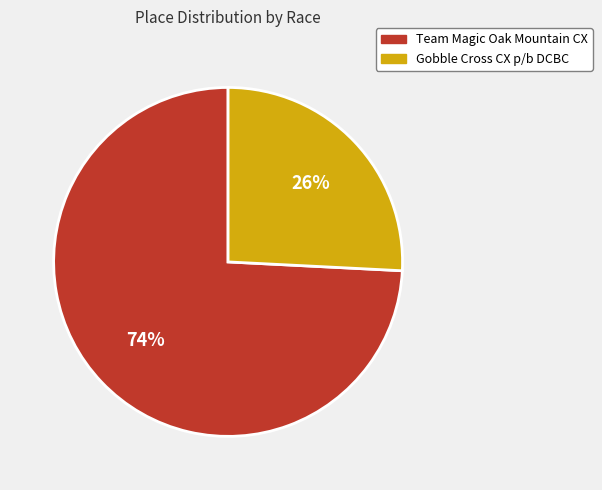

Which category has the biggest portion of the pie?

Team Magic Oak Mountain CX